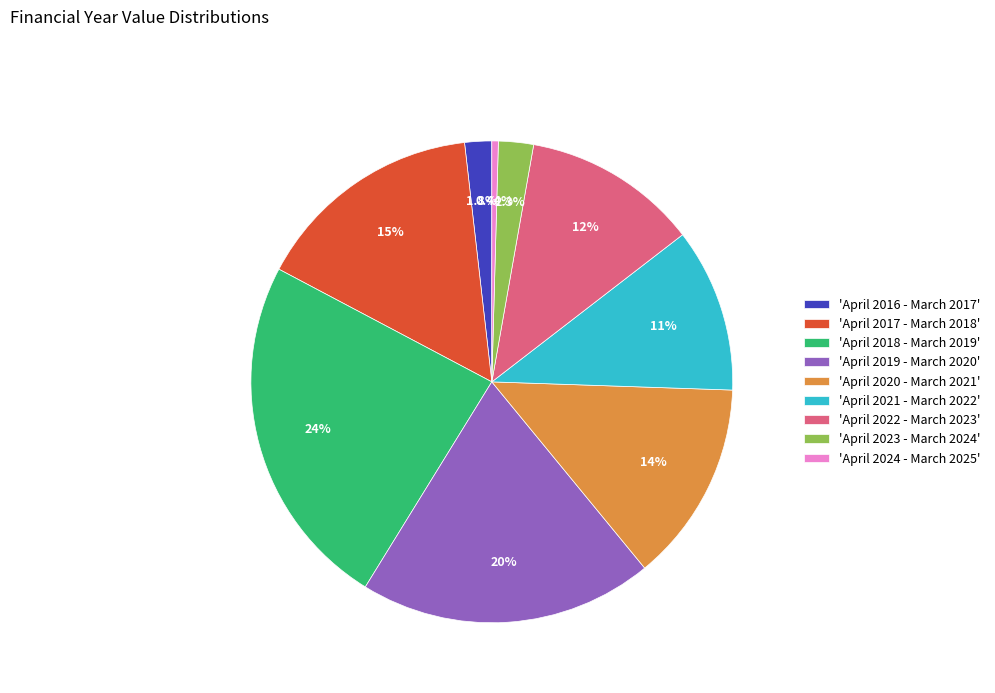

How many segments does this pie chart have?

9